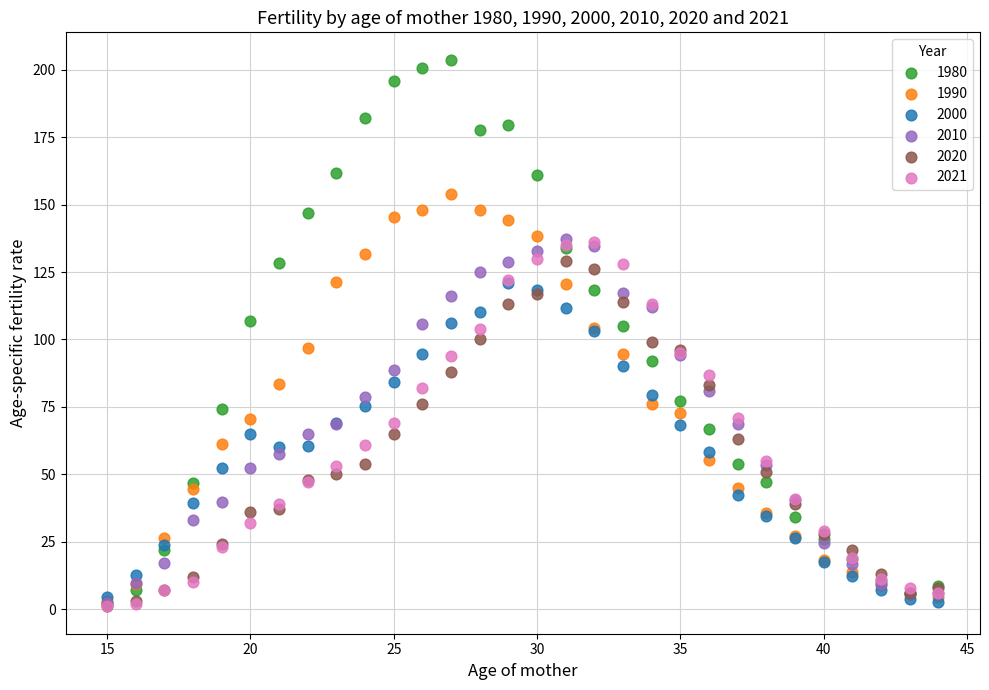

Which series has the largest Y range (max minus min)?

1980